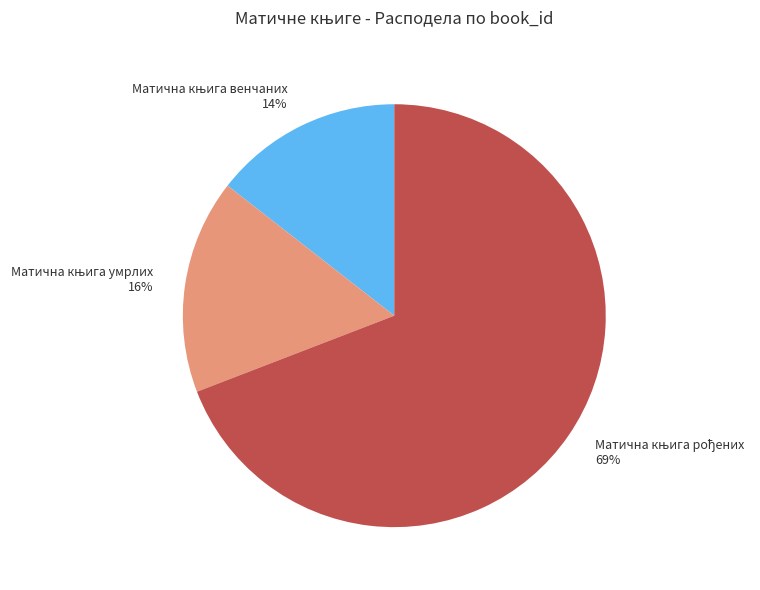

How many slices are in this pie chart?

3